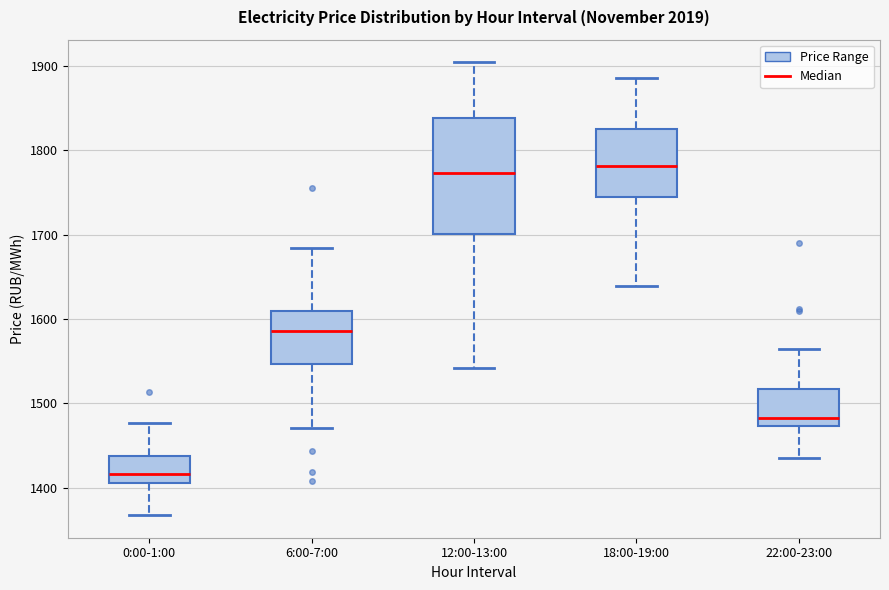

Reading left to right, read every box against the y-axis: the position of its median line, the range the box covers, and the ends of its whiskers. The values are not printed on the chart, so give them approximately, as read against the axis.

0:00-1:00: median 1420, box 1410 to 1440, whiskers 1370 to 1480
6:00-7:00: median 1590, box 1550 to 1610, whiskers 1470 to 1680
12:00-13:00: median 1770, box 1700 to 1840, whiskers 1540 to 1900
18:00-19:00: median 1780, box 1740 to 1820, whiskers 1640 to 1890
22:00-23:00: median 1480, box 1470 to 1520, whiskers 1440 to 1560